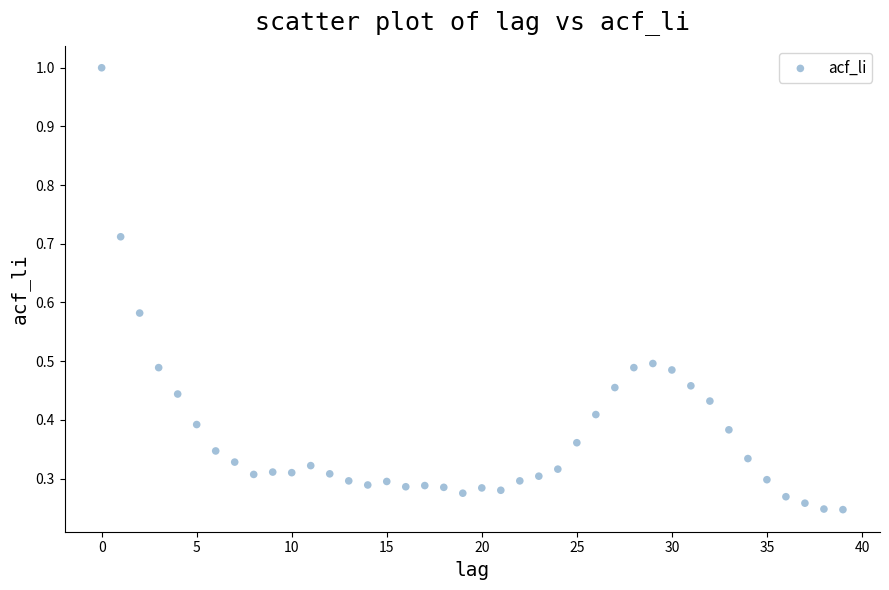

What is the range of Y values (max minus min)?

0.8